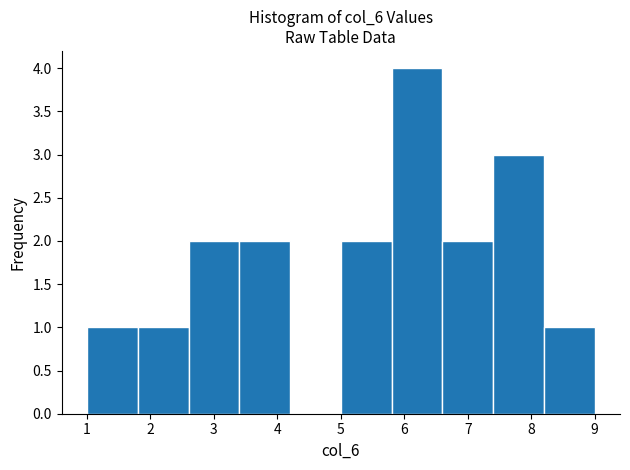

How tall is the bar that spans 5.8 to 6.6 on the x-axis? The values are not printed on the chart, so give them approximately, as read against the axis.

4